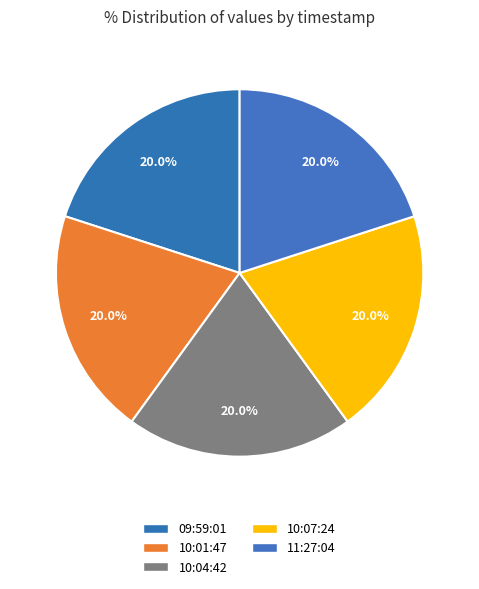

Rank the categories by value from highest to lowest.

2019-03-08T09:59:01.582Z, 2019-03-08T10:01:47.577Z, 2019-03-08T10:04:42.329Z, 2019-03-08T11:27:04.950Z, 2019-03-08T10:07:24.573Z